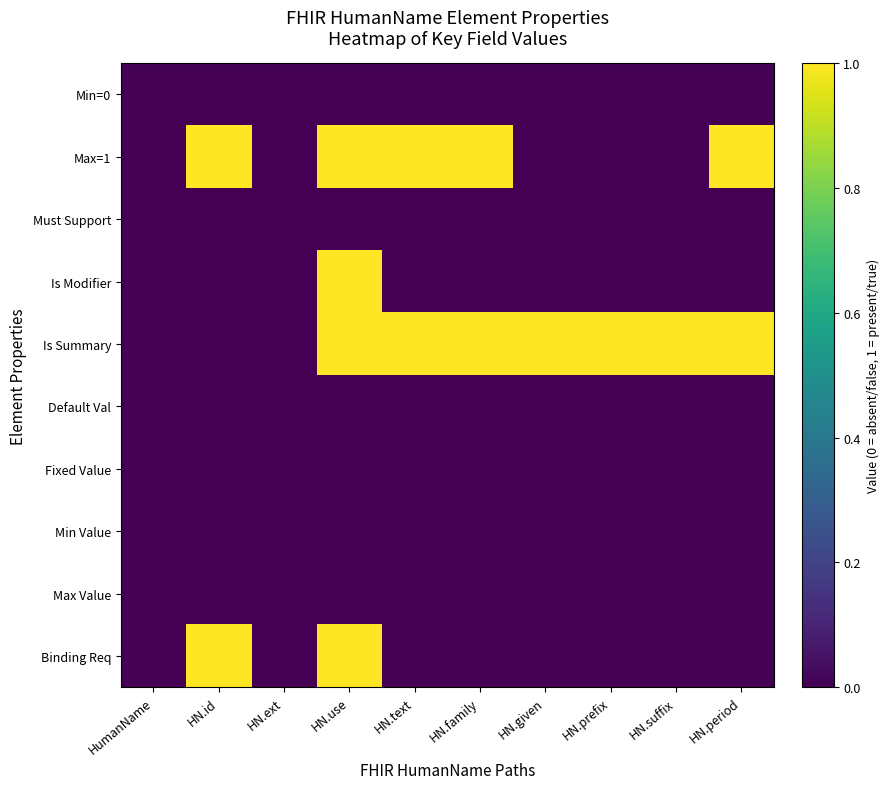

Which series has the largest total across all categories?

Is Summary